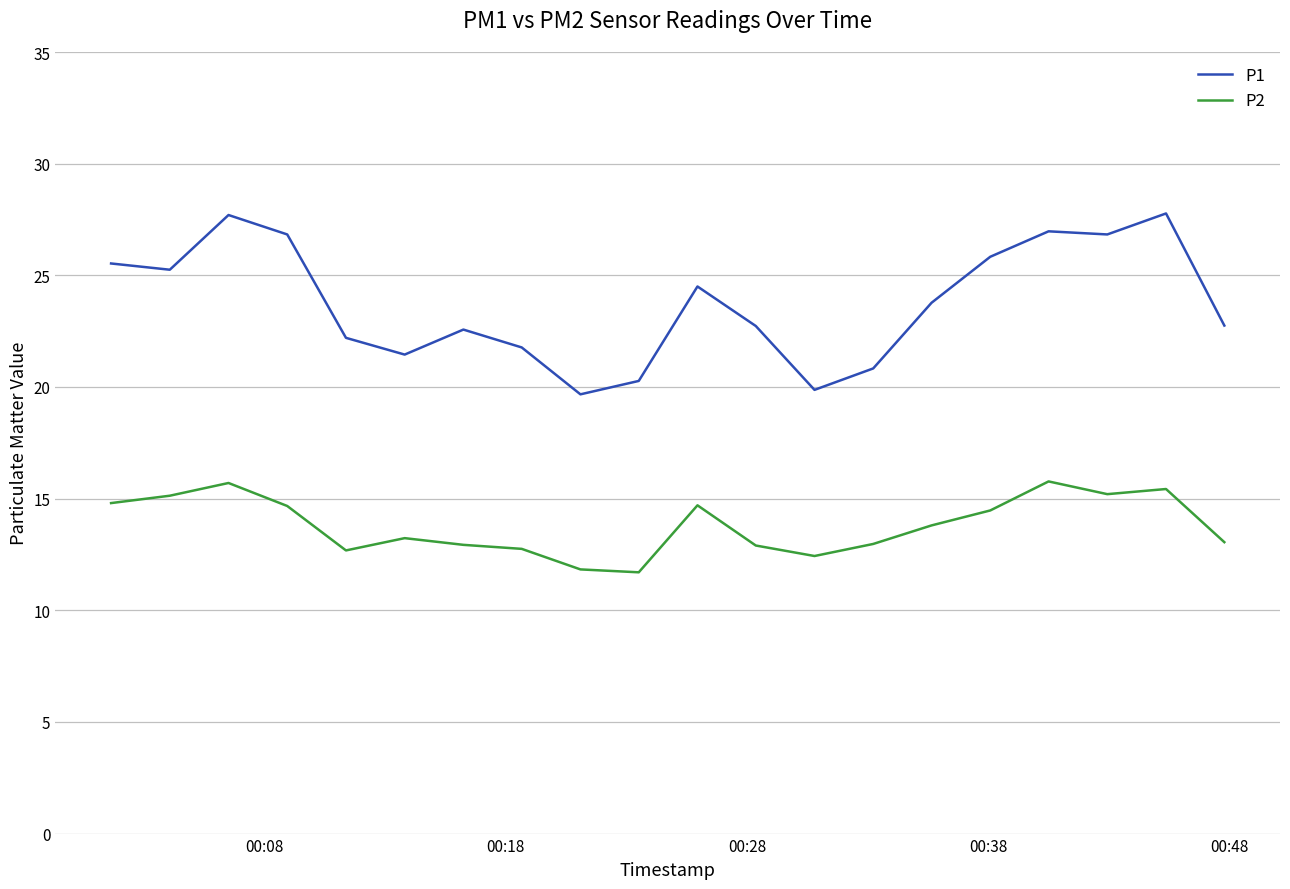

What is the difference between the maximum and minimum values in the P1 series?

8.1